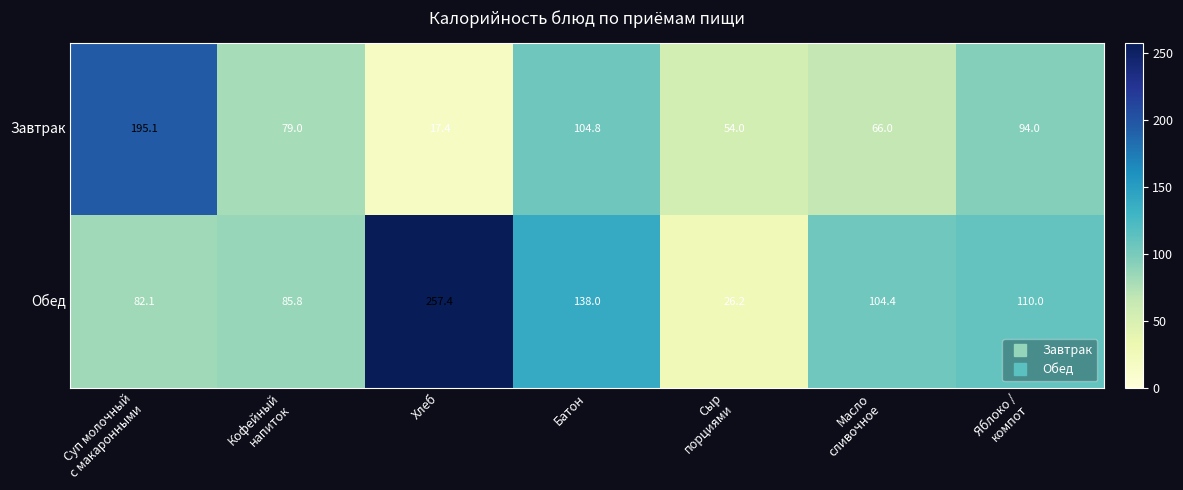

True or false: Завтрак has a value of 175.9 at Батон.

False